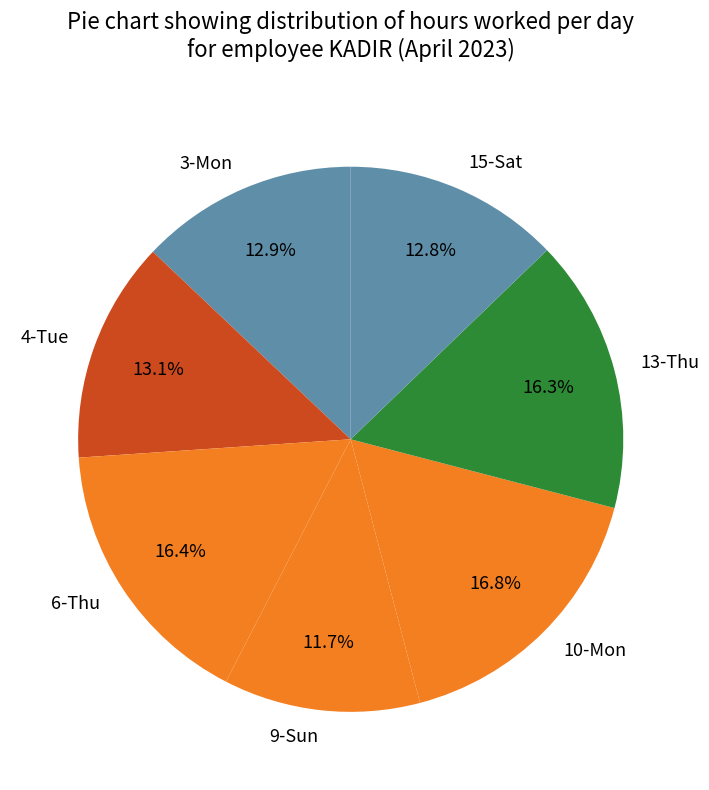

To the nearest percent, what is the difference between the largest and smallest slice percentages?

5%